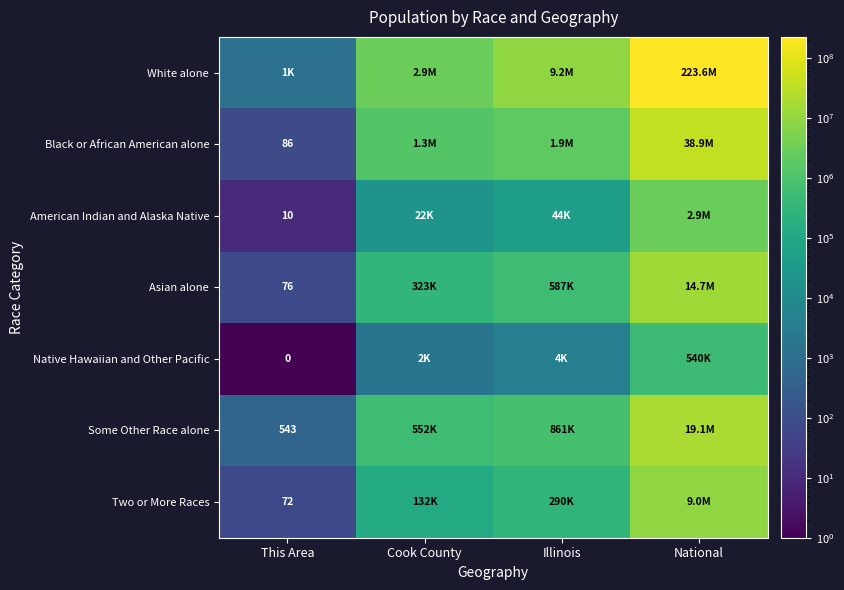

How many values in the Native Hawaiian and Other Pacific series are below 4050?

2